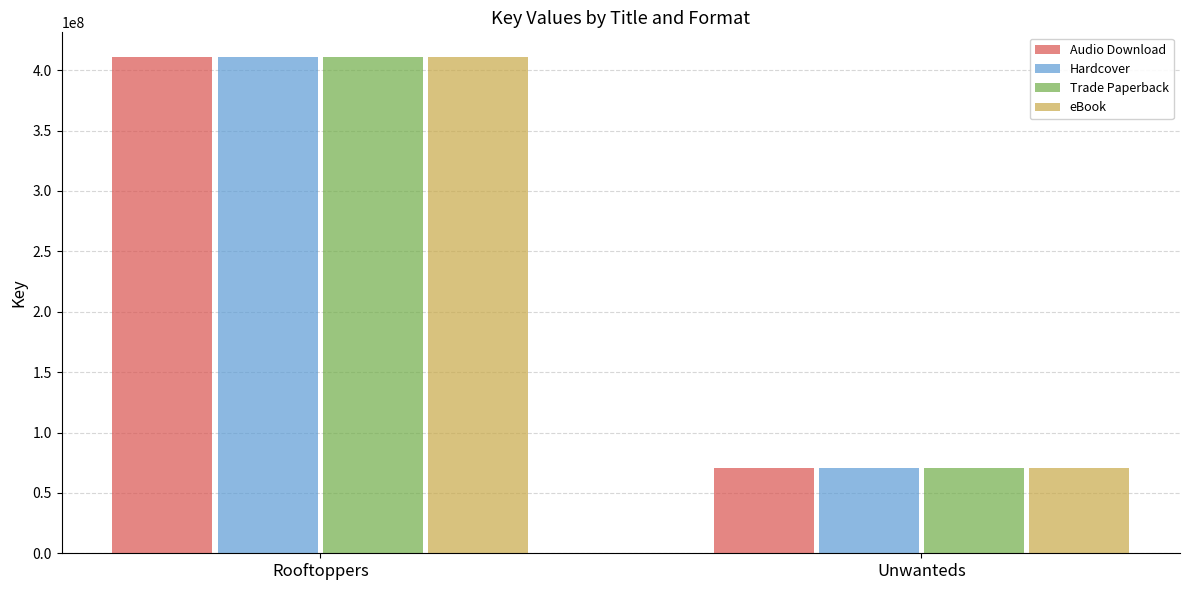

How many bars are there in total?

8